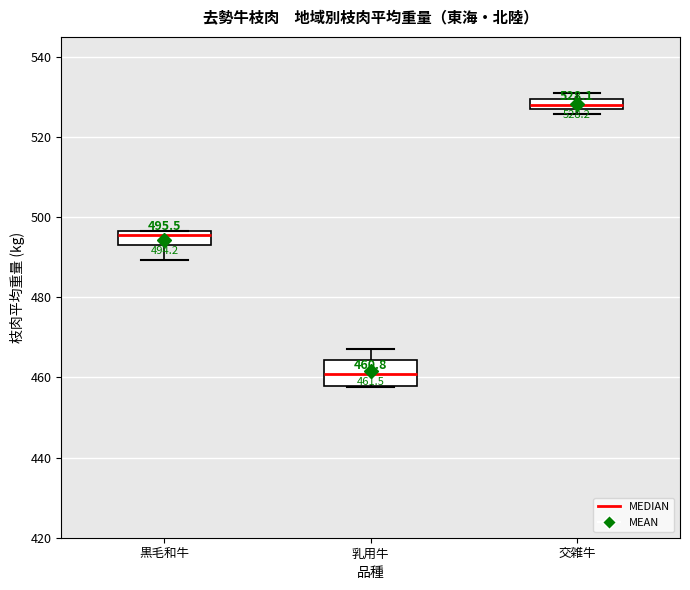

Which box has the highest median line?

交雑牛